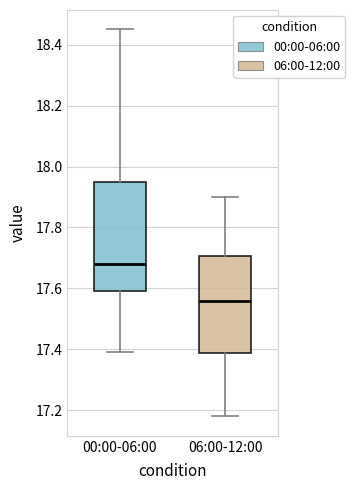

Comparing the boxes themselves (not the whiskers), which one is the tallest?

00:00-06:00